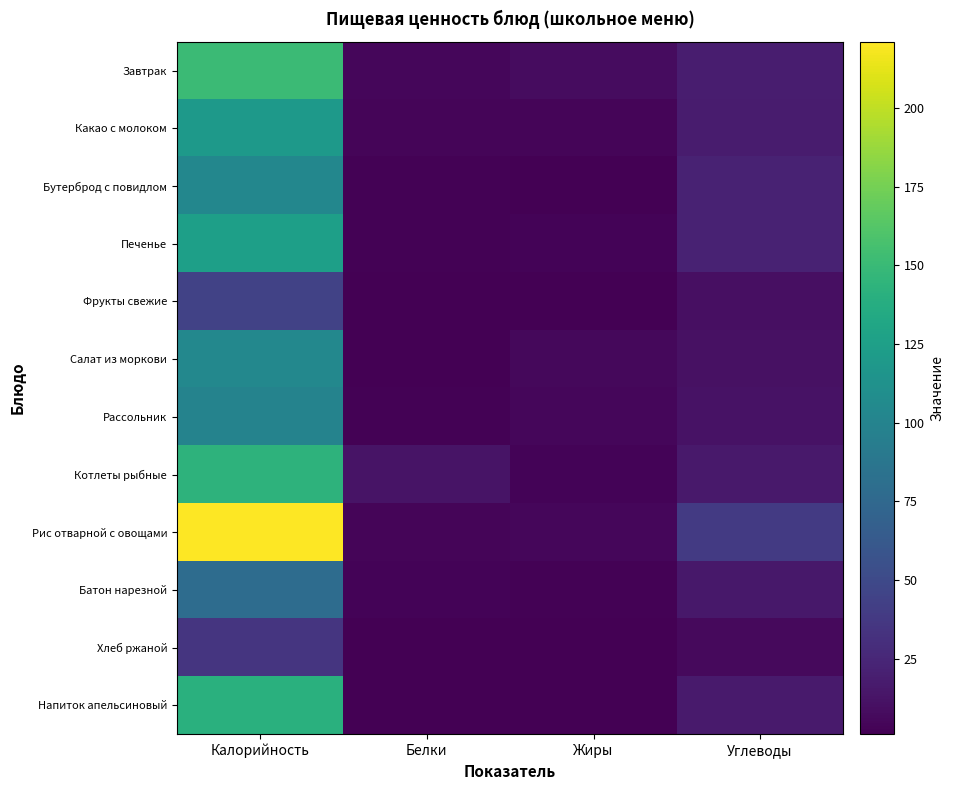

Which label corresponds to the largest value in the chart?

Калорийность